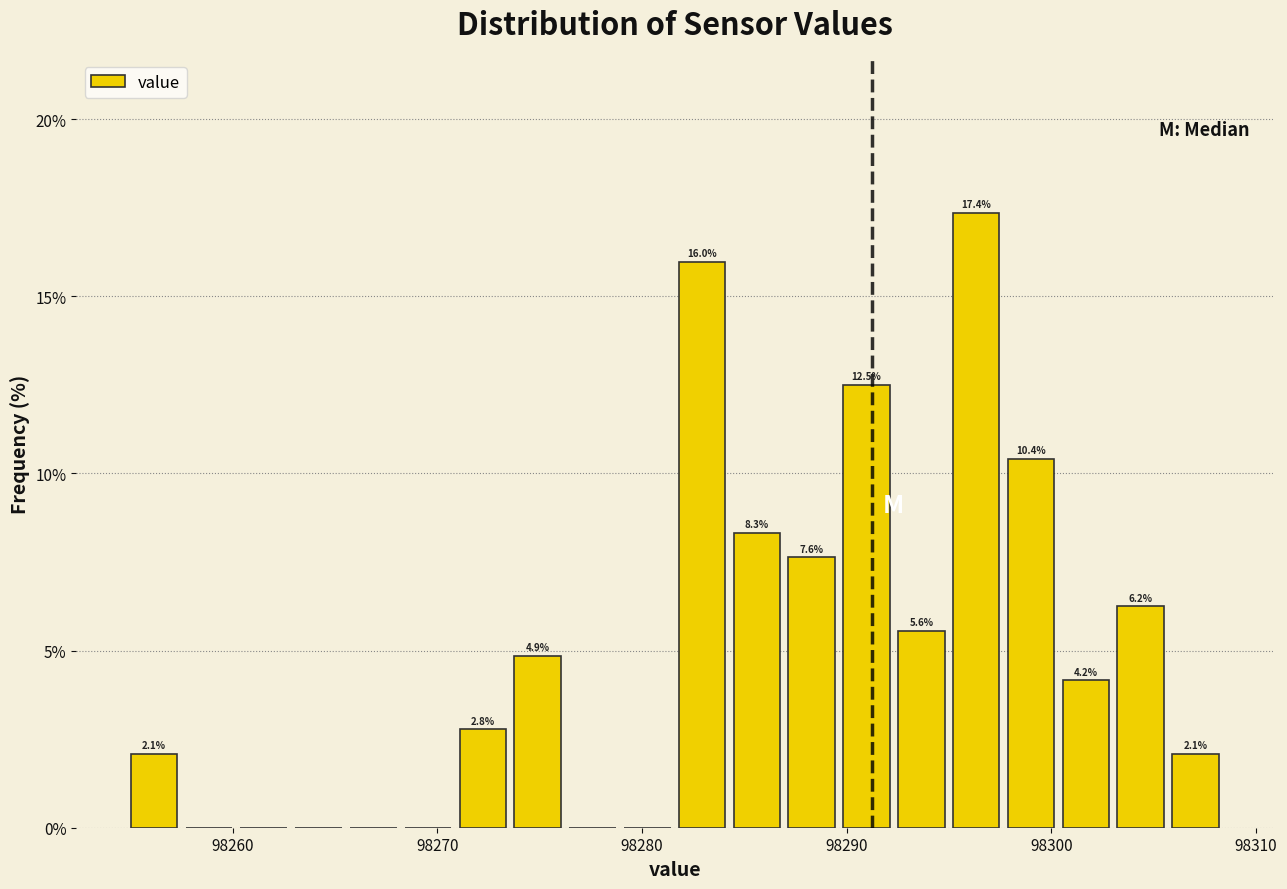

Around what value on the x-axis is the tallest bar? Give the approximate position of its centre, as read against the axis.

98296